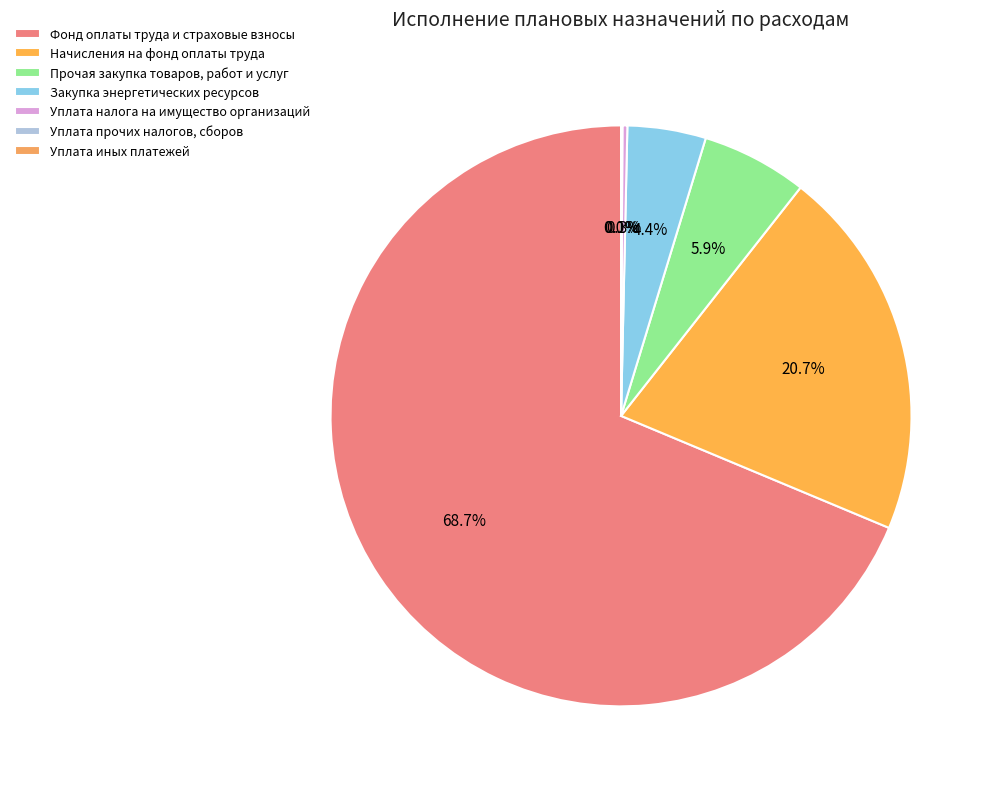

What is the smallest slice in the pie chart?

Уплата иных платежей